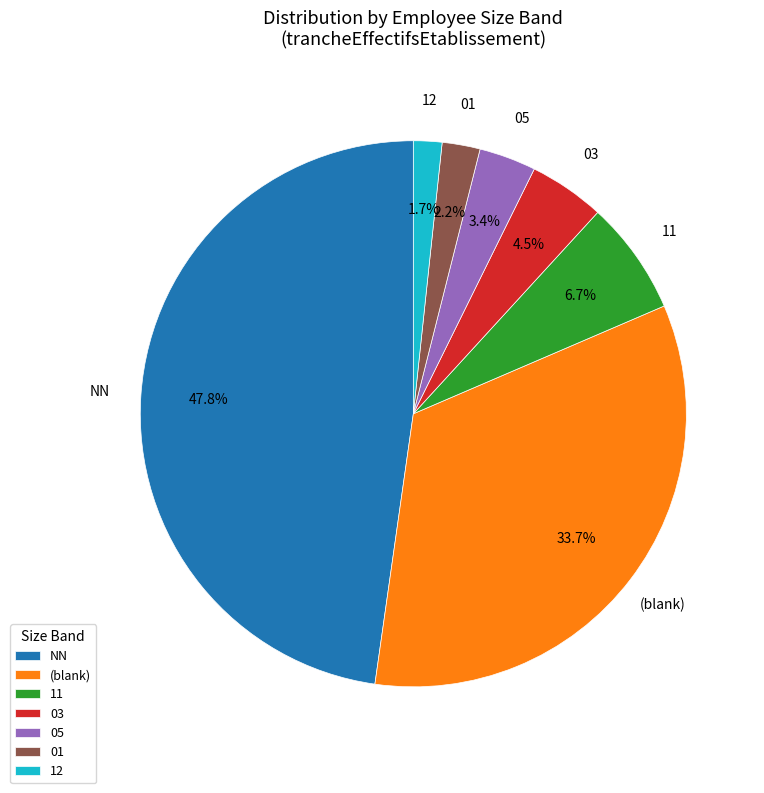

Between 11 and NN, which is larger?

NN